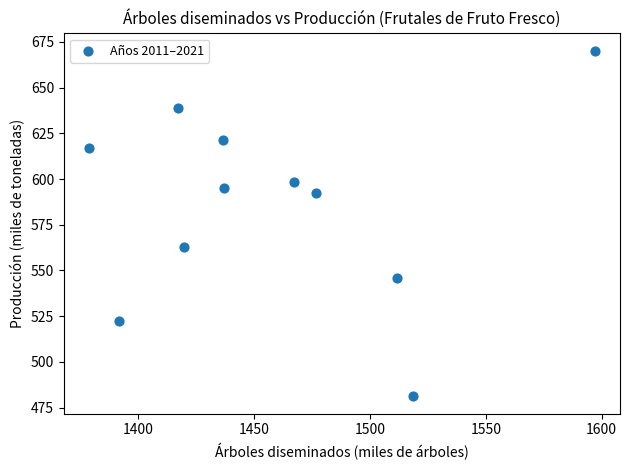

What is the average X value?

1459.2